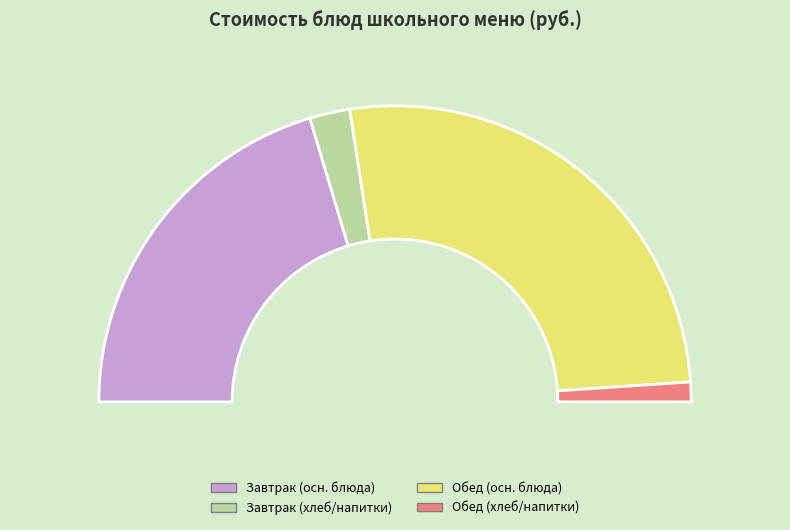

To the nearest percent, what is the difference between the largest and smallest slice percentages?

30%